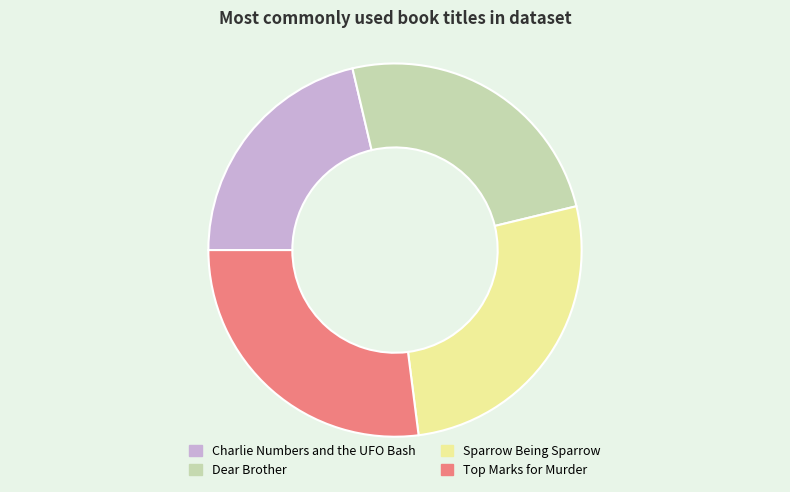

Does Charlie Numbers and the UFO Bash represent more than half of the total?

No